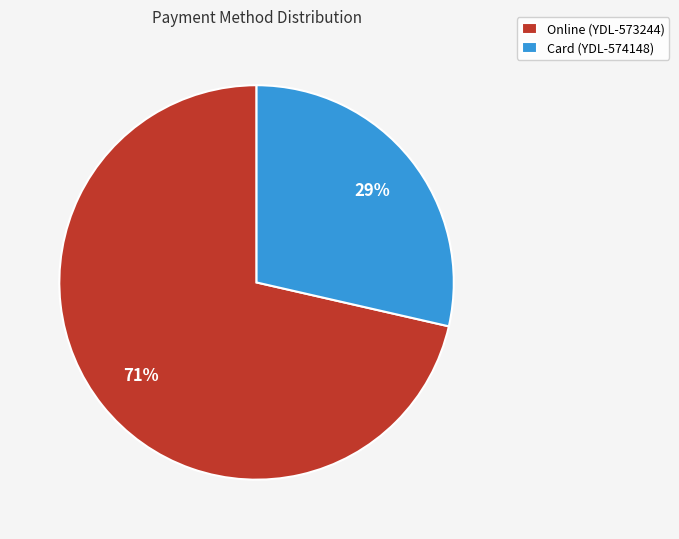

To the nearest percent, what is the combined percentage of Card (YDL-574148) and Online (YDL-573244)?

100%